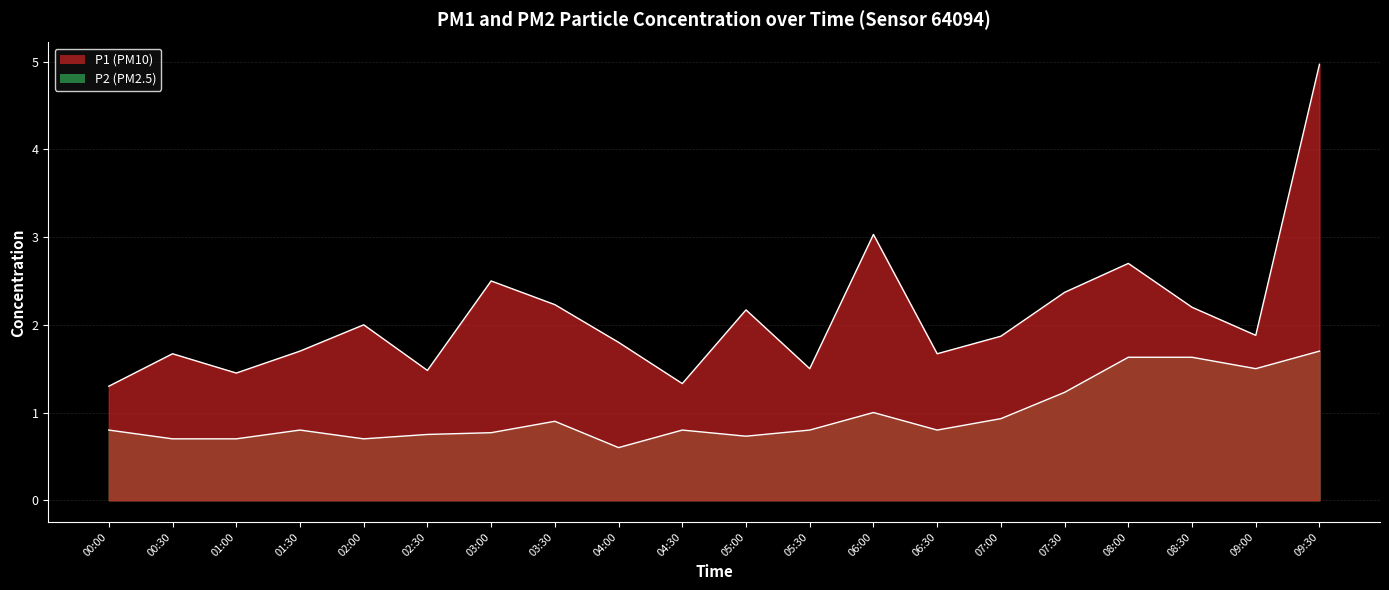

Reading right to left, extract all data points from this chart.

P1: 5.0	1.9	2.2	2.7	2.4	1.9	1.7	3.0	1.5	2.2	1.3	1.8	2.2	2.5	1.5	2.0	1.7	1.4	1.7	1.3
P2: 1.7	1.5	1.6	1.6	1.2	0.9	0.8	1.0	0.8	0.7	0.8	0.6	0.9	0.8	0.8	0.7	0.8	0.7	0.7	0.8